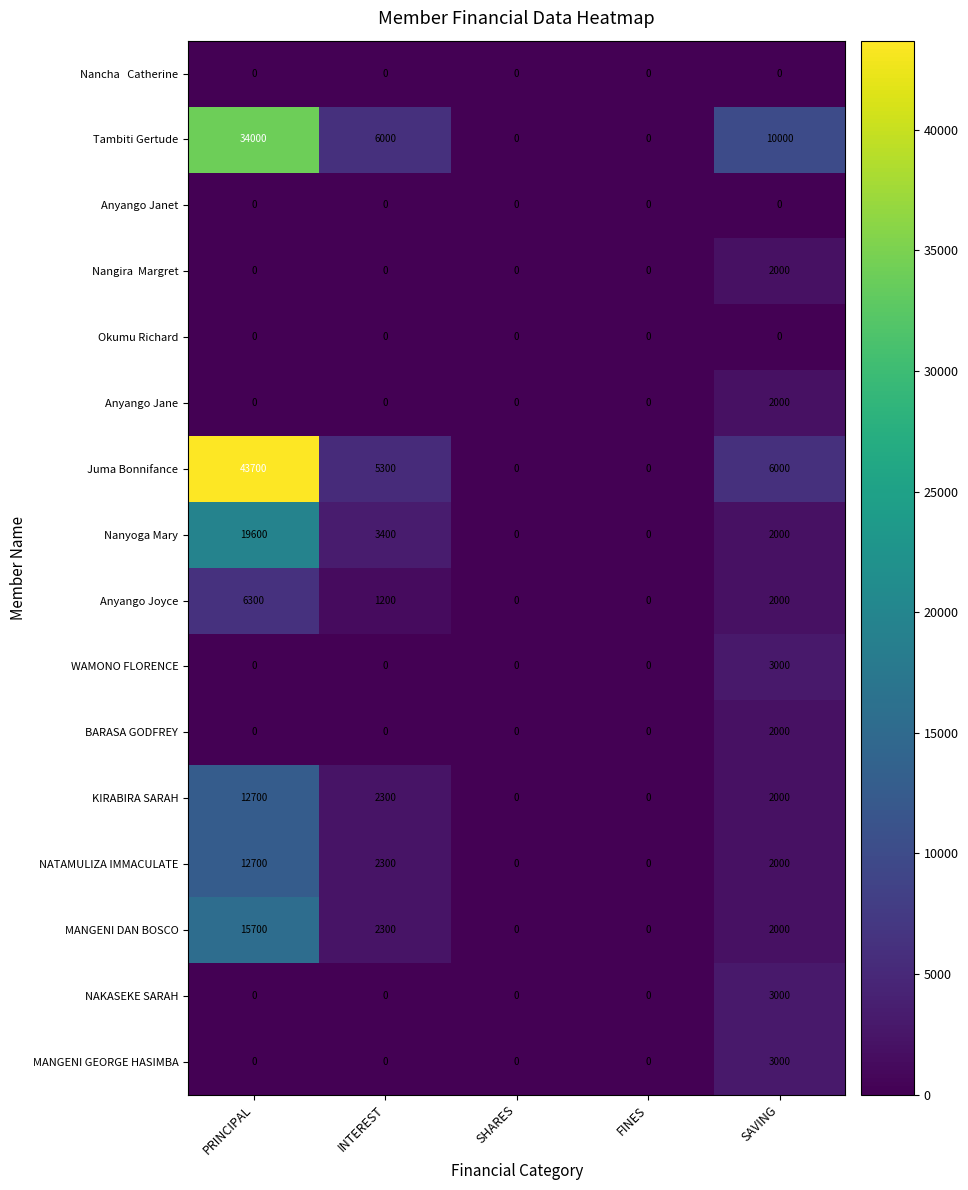

What is the difference between the highest and lowest values at SAVING?

10000